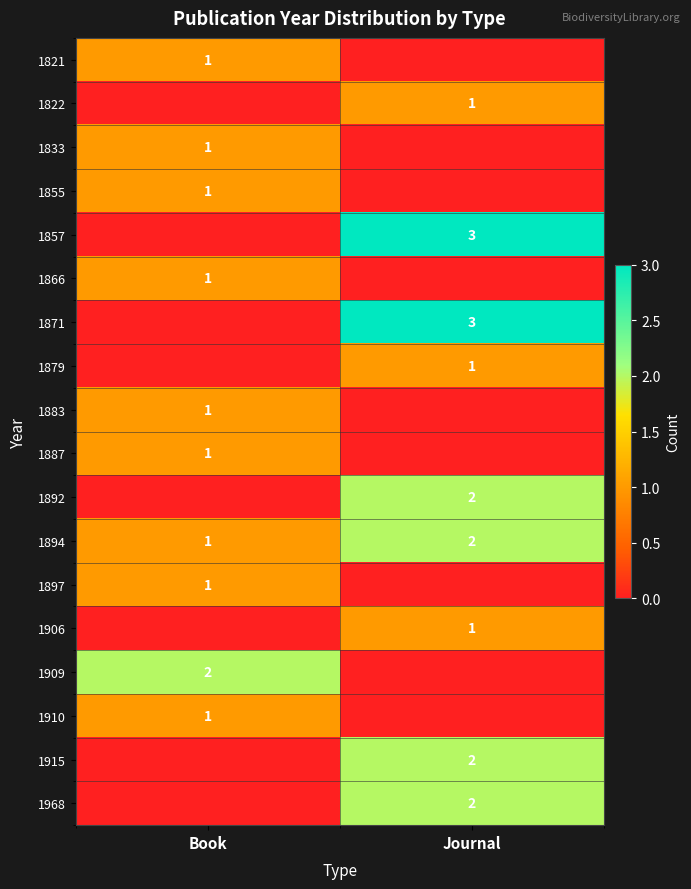

True or false: 1915 has a value of 2 at Journal.

True